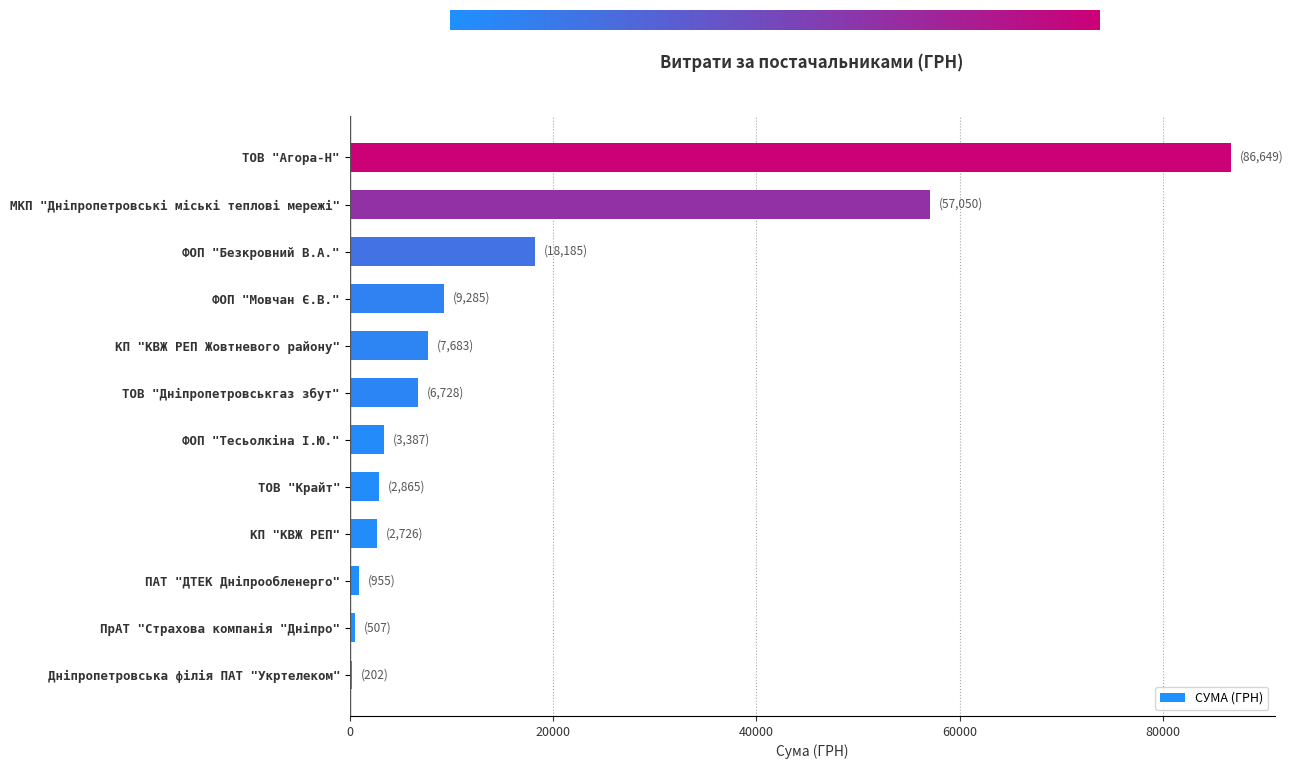

At which label is the value closest to 43425?

МКП "Дніпропетровські міські теплові мережі"